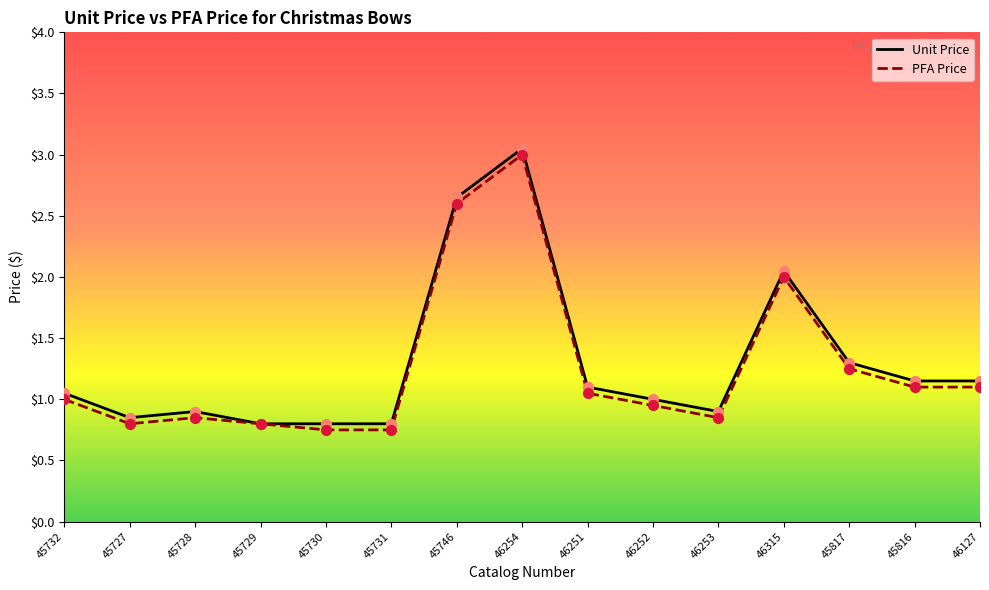

Is the value of PFA Price at 46127 greater than the value of Unit Price at 45729?

Yes